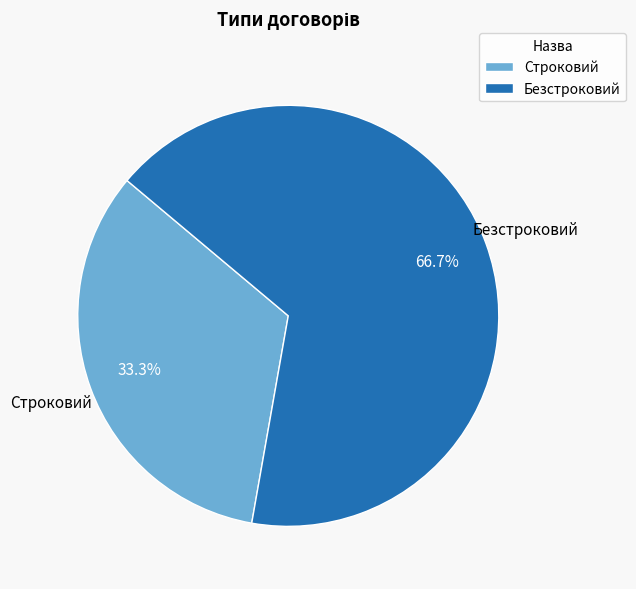

Do Безстроковий and Строковий together represent more than half of the pie?

Yes